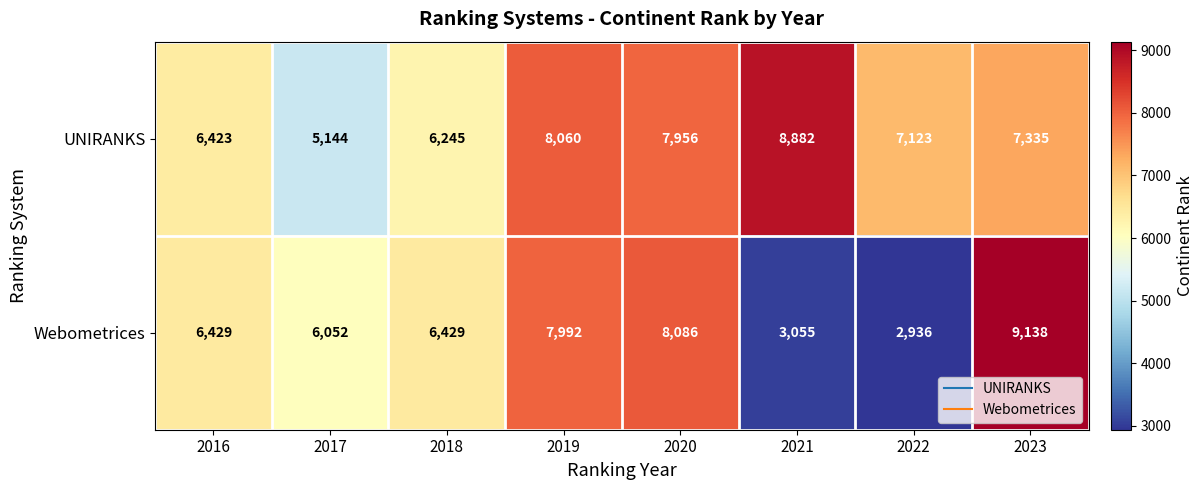

Rank the series by their maximum value, from lowest to highest.

UNIRANKS, Webometrices